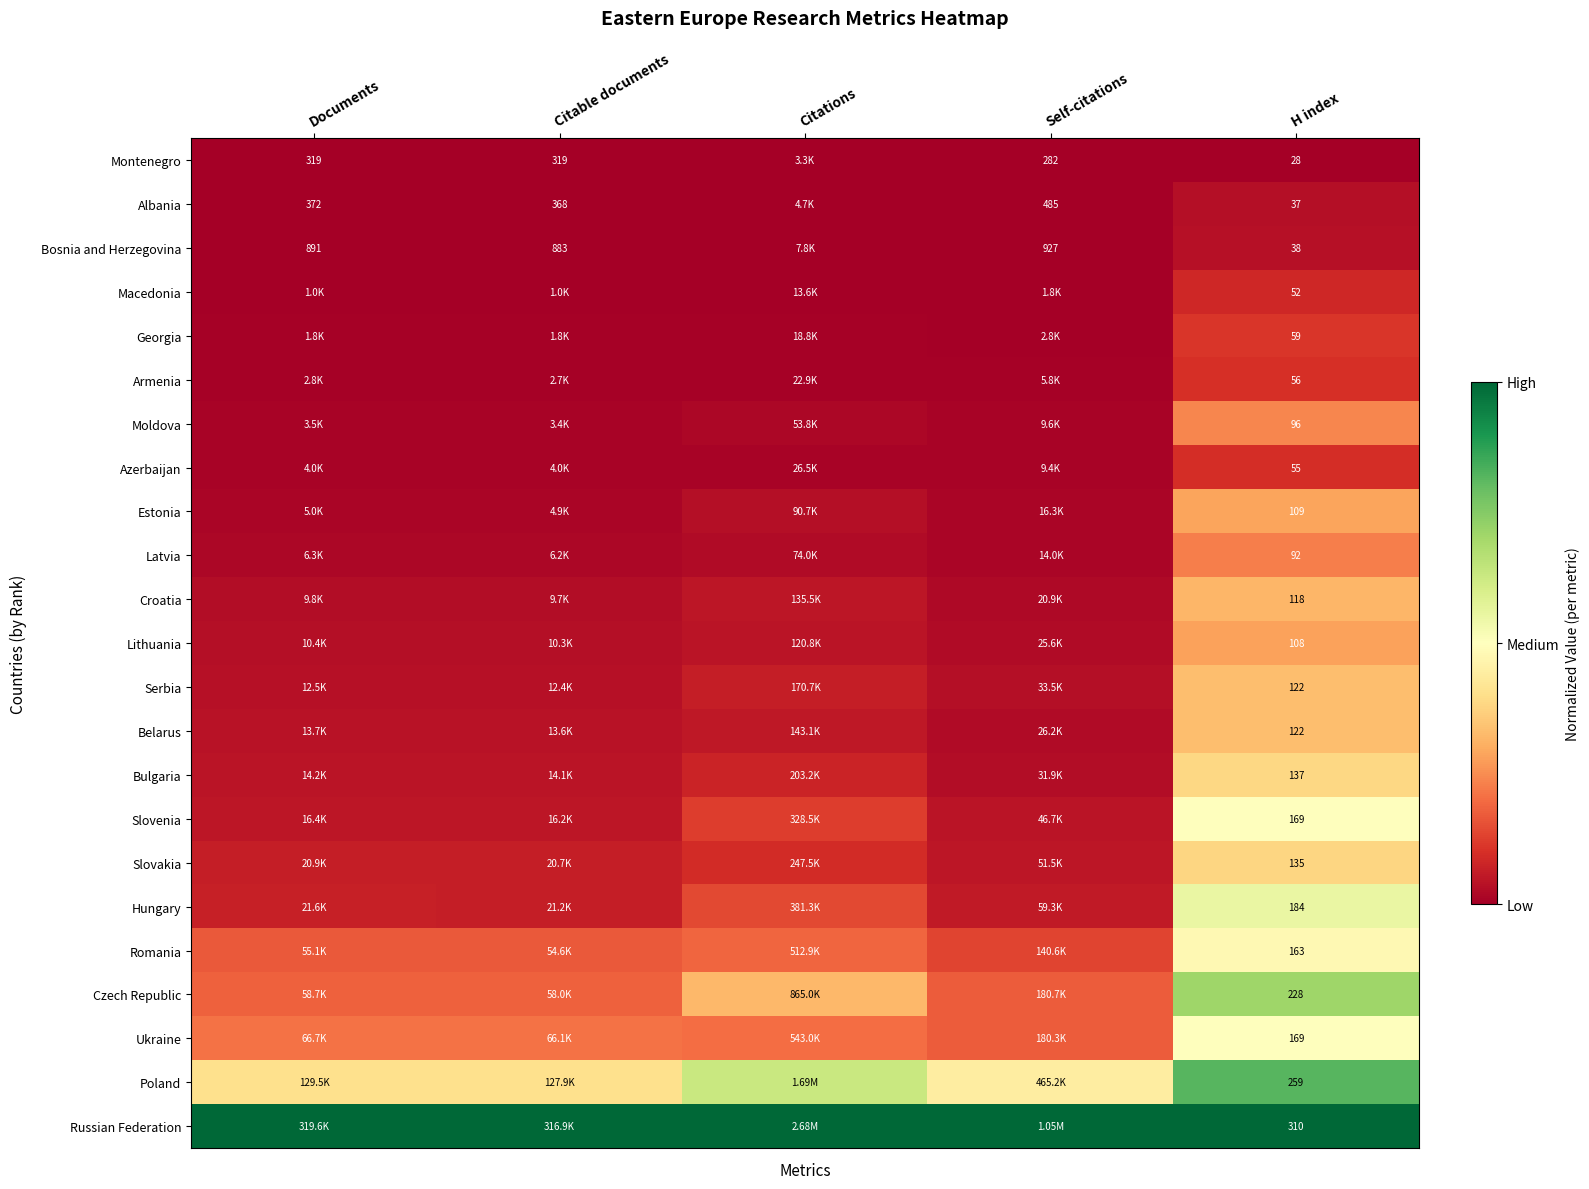

List the labels in order of Russian Federation value, largest first.

Citations, Self-citations, Documents, Citable documents, H index